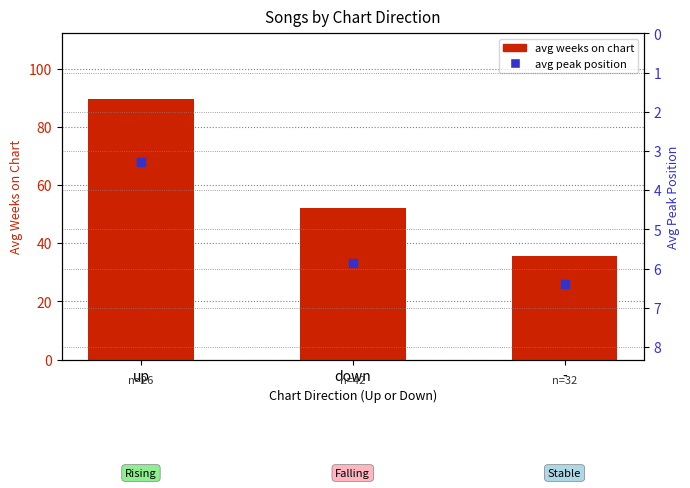

Which series has the largest Y range (max minus min)?

avg weeks on chart